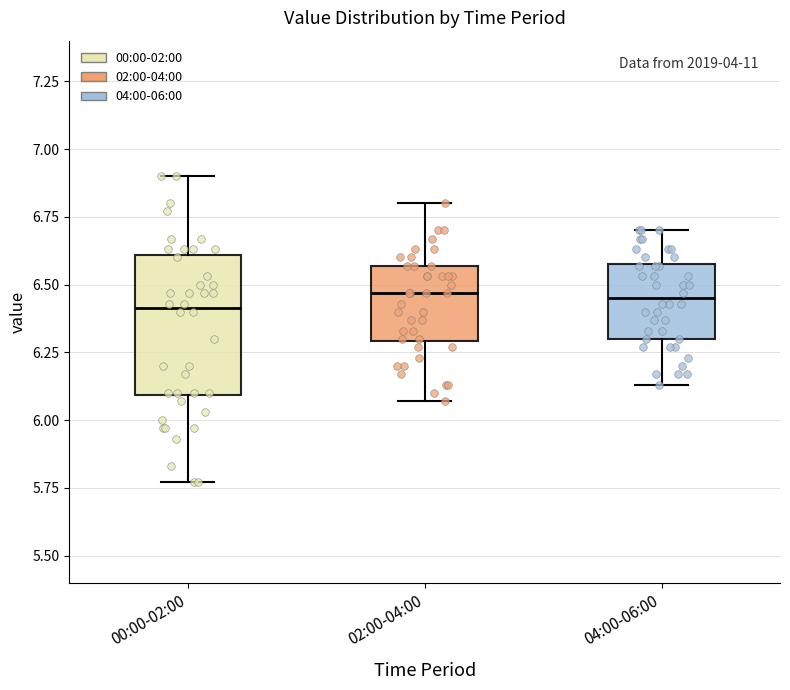

Where is the lower edge of the box for 02:00-04:00 on the y-axis? The values are not printed on the chart, so give them approximately, as read against the axis.

6.30